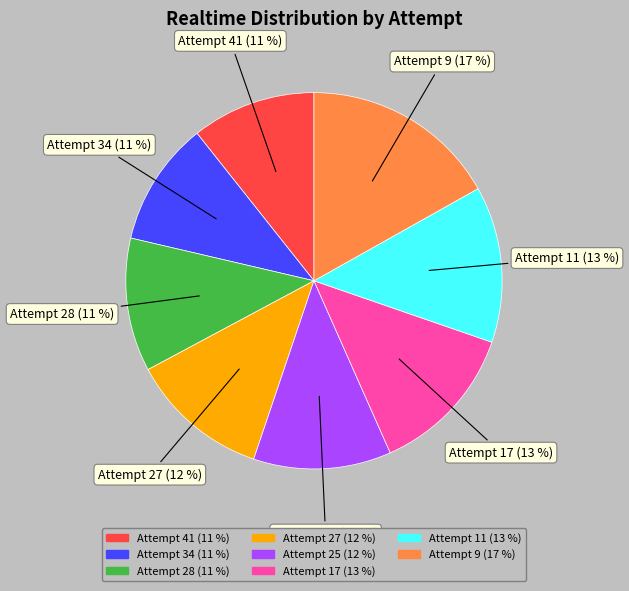

What is the ratio of the value at Attempt 11 to the value at Attempt 17?

1.0